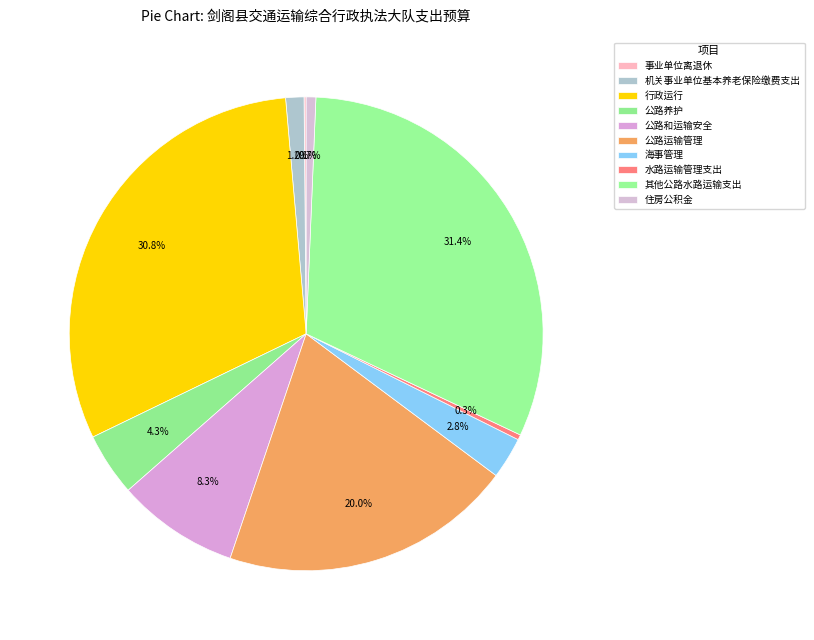

What percentage is the 行政运行 slice, to the nearest percent?

31%